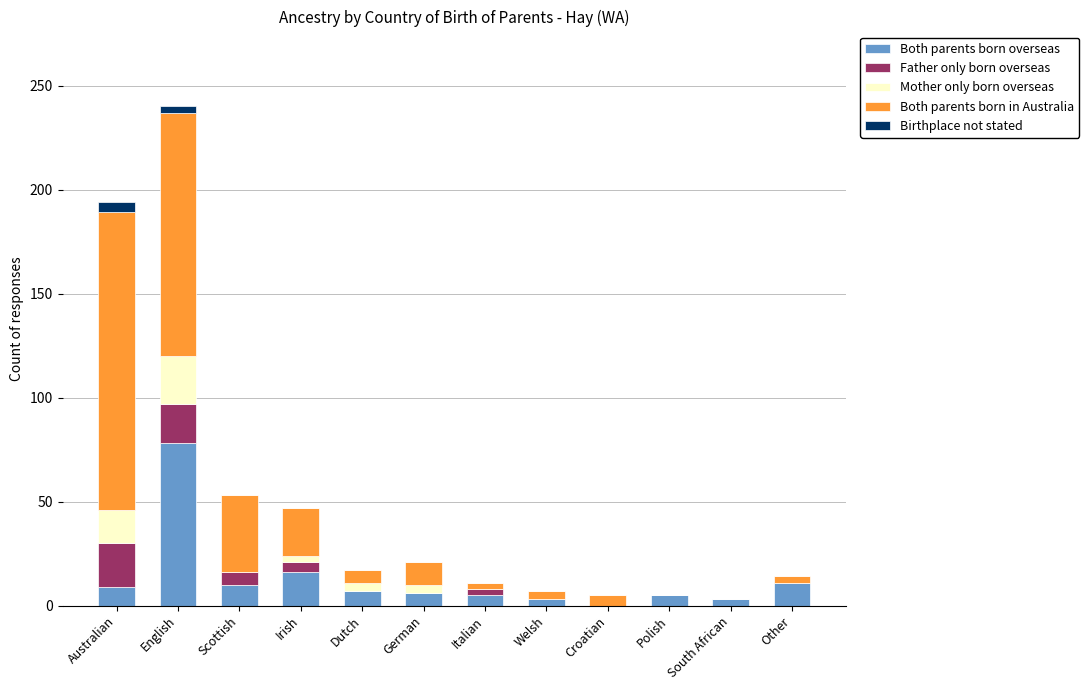

At which label does Both parents born overseas reach its peak?

English